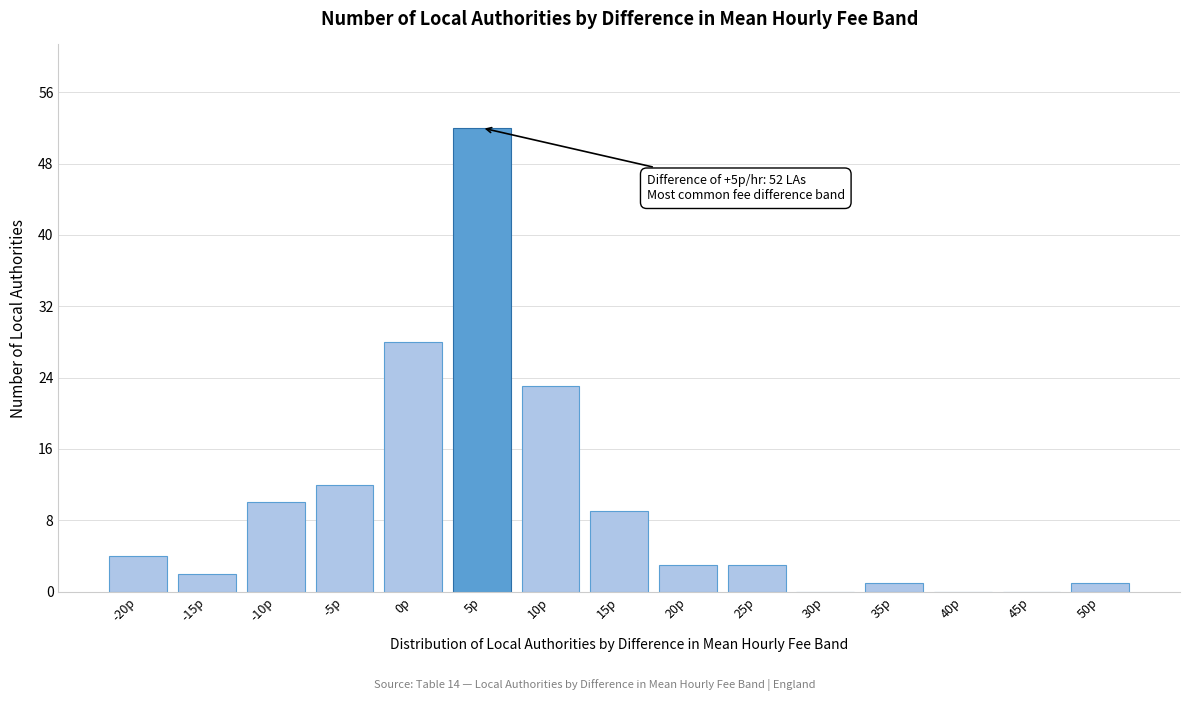

Reading right to left, transcribe all the data shown in this chart.

50p=1	45p=0	40p=0	35p=1	30p=0	25p=3	20p=3	15p=9	10p=23	5p=52	0p=28	-5p=12	-10p=10	-15p=2	-20p=4